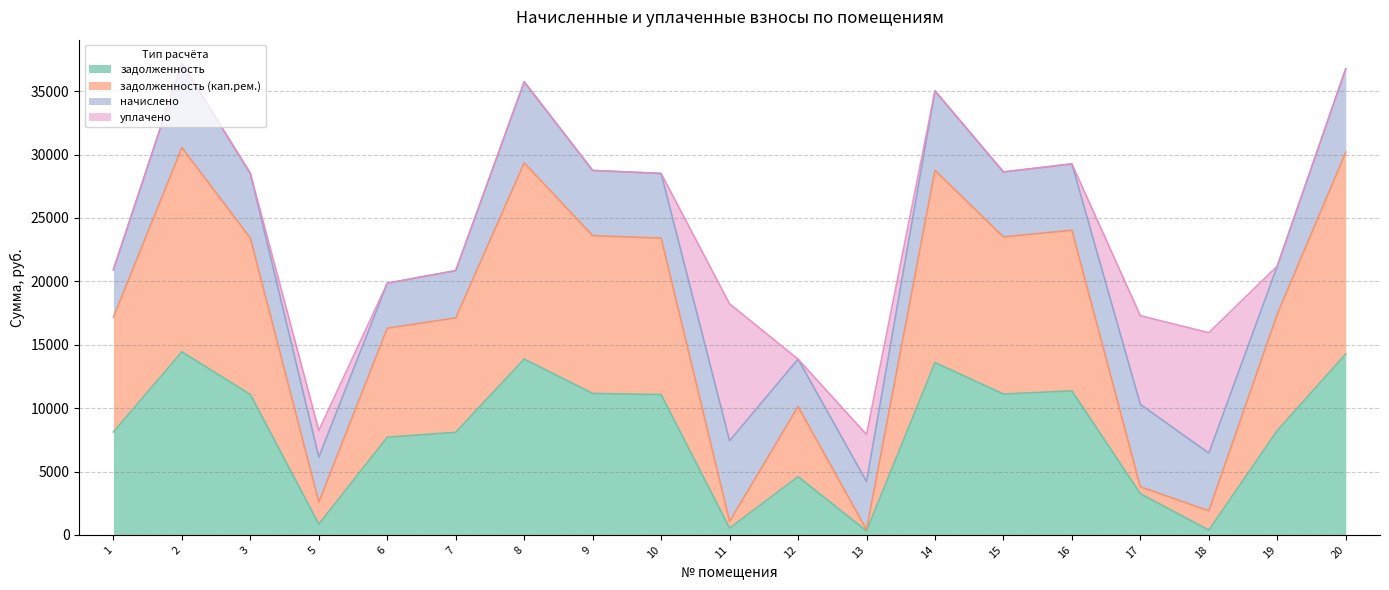

Which has a higher value, 11 or 7?

7